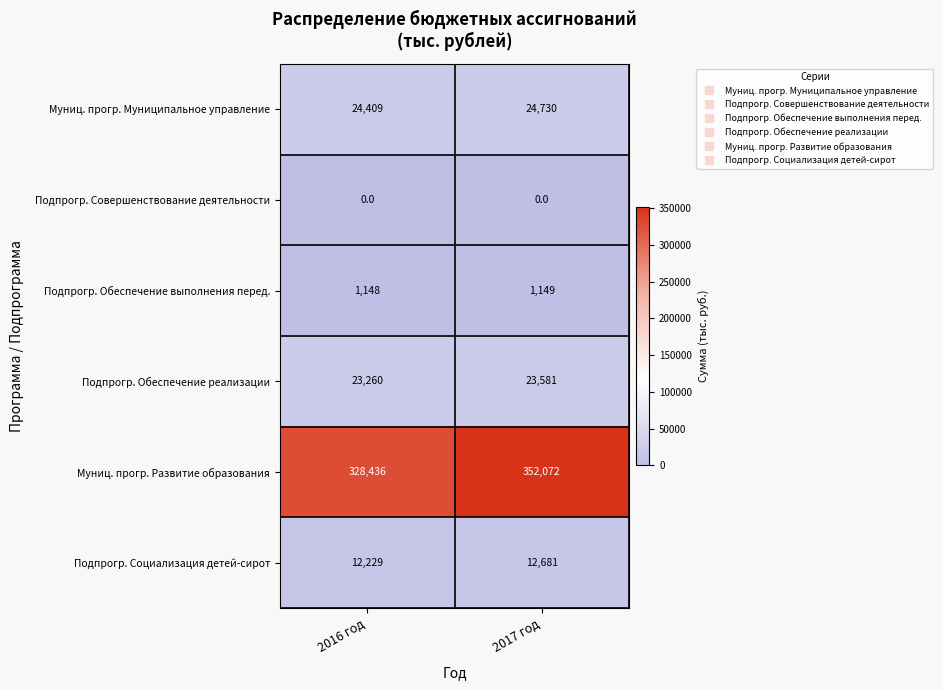

Read the Муниц. прогр. Муниципальное управление value at 2017 год.

24730